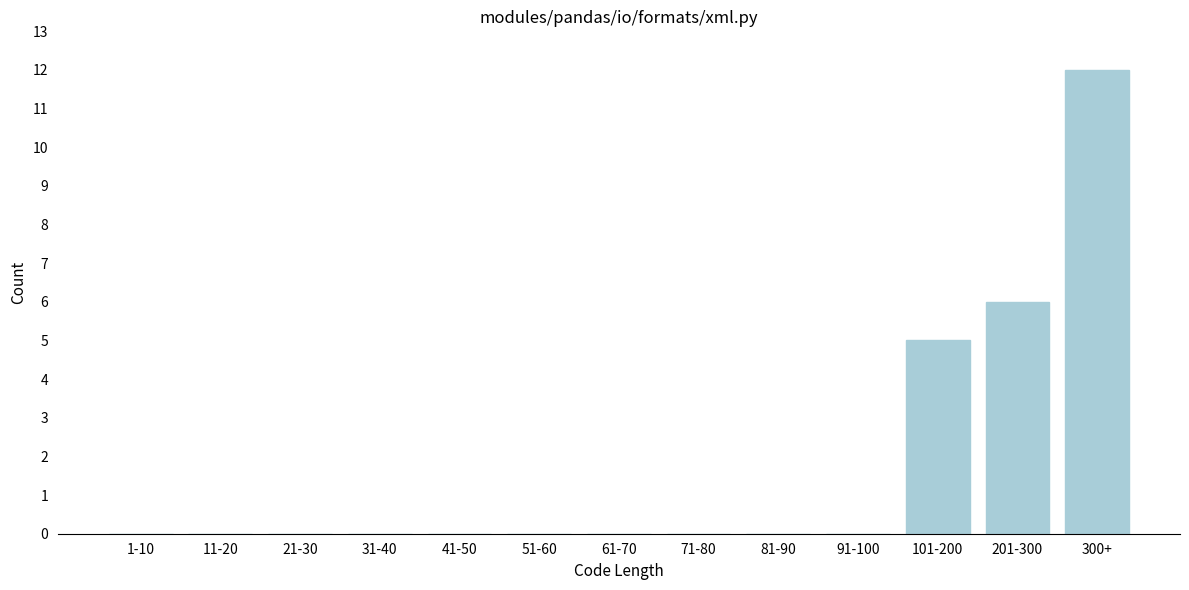

Reading left to right, what are all the values shown in this chart?

1-10=0	11-20=0	21-30=0	31-40=0	41-50=0	51-60=0	61-70=0	71-80=0	81-90=0	91-100=0	101-200=5	201-300=6	300+=12